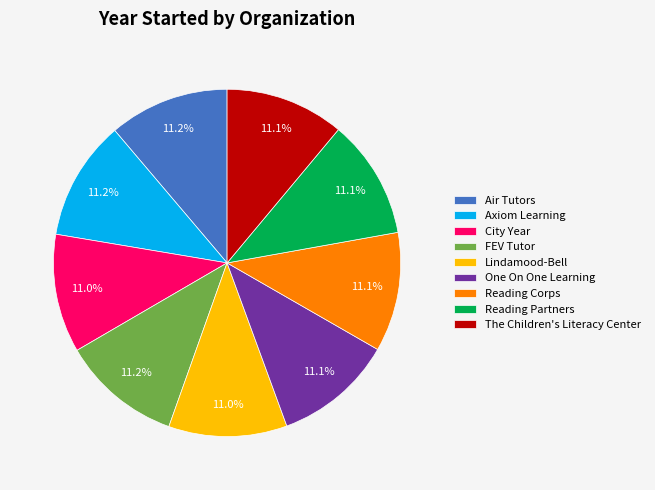

To the nearest percent, what percentage of the pie is One On One Learning?

11%